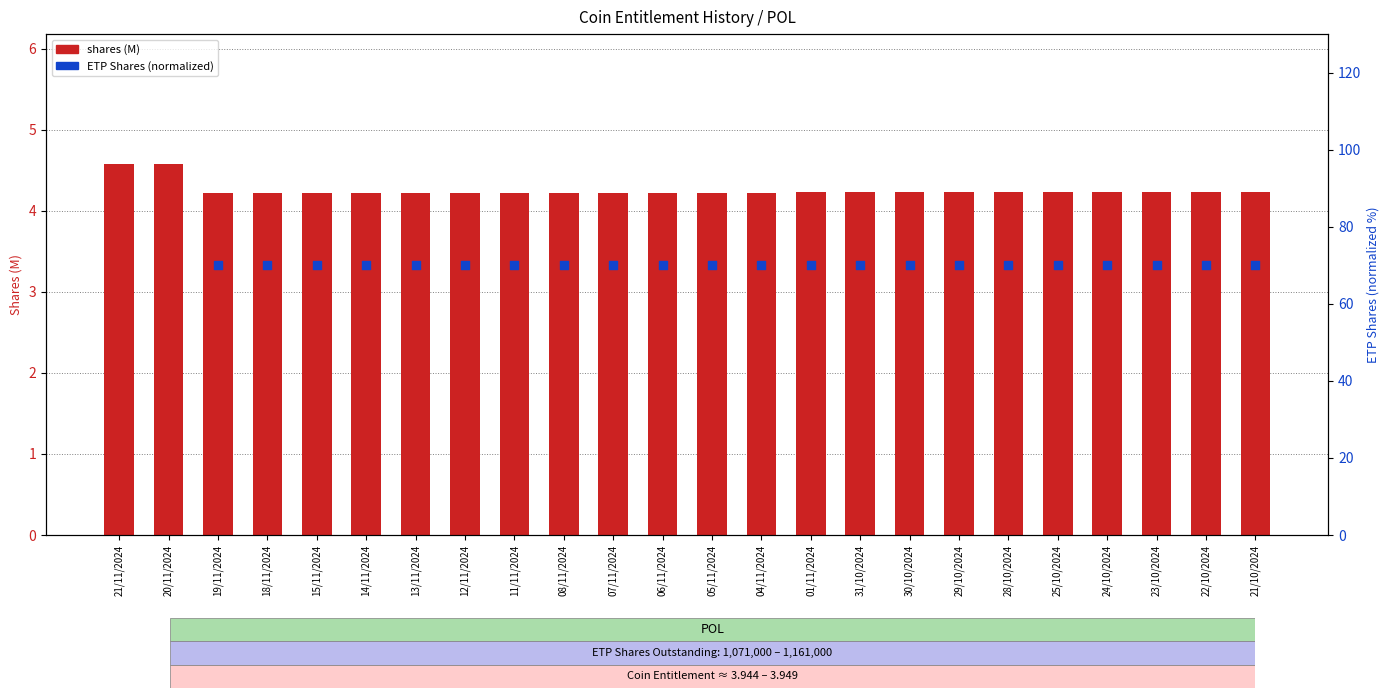

Which series contains the lowest Y value?

shares (M)